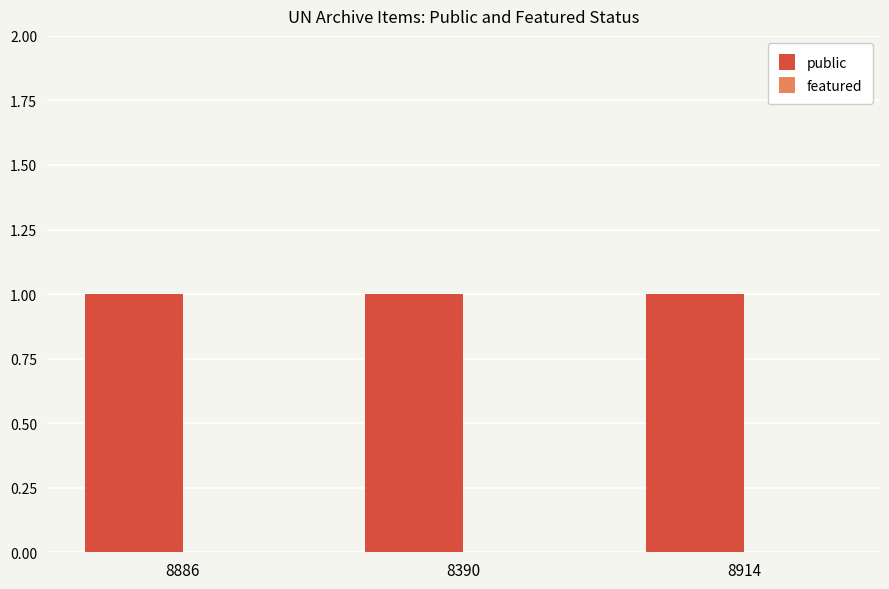

How many data points does each series have?

3